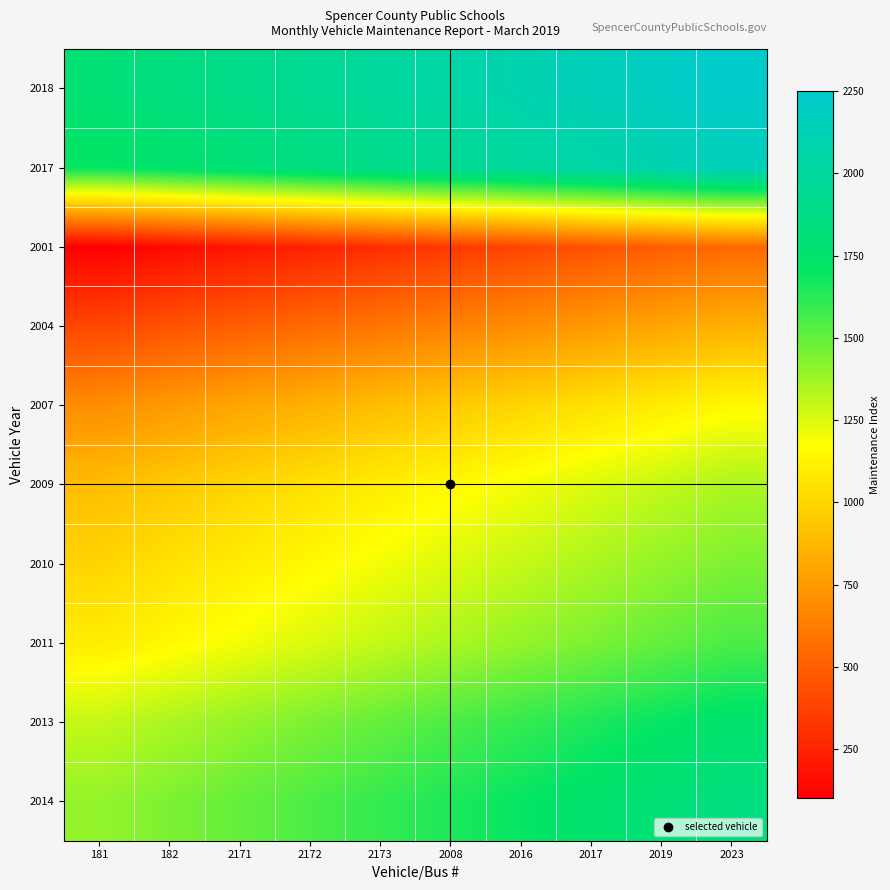

Reading left to right, extract all data points from this chart.

2018: 181=1800	182=1850	2171=1900	2172=1950	2173=2000	2008=2050	2016=2100	2017=2150	2019=2200	2023=2250
2017: 181=1700	182=1750	2171=1800	2172=1850	2173=1900	2008=1950	2016=2000	2017=2050	2019=2100	2023=2150
2001: 181=100	182=150	2171=200	2172=250	2173=300	2008=350	2016=400	2017=450	2019=500	2023=550
2004: 181=400	182=450	2171=500	2172=550	2173=600	2008=650	2016=700	2017=750	2019=800	2023=850
2007: 181=700	182=750	2171=800	2172=850	2173=900	2008=950	2016=1000	2017=1050	2019=1100	2023=1150
2009: 181=900	182=950	2171=1000	2172=1050	2173=1100	2008=1150	2016=1200	2017=1250	2019=1300	2023=1350
2010: 181=1000	182=1050	2171=1100	2172=1150	2173=1200	2008=1250	2016=1300	2017=1350	2019=1400	2023=1450
2011: 181=1100	182=1150	2171=1200	2172=1250	2173=1300	2008=1350	2016=1400	2017=1450	2019=1500	2023=1550
2013: 181=1300	182=1350	2171=1400	2172=1450	2173=1500	2008=1550	2016=1600	2017=1650	2019=1700	2023=1750
2014: 181=1400	182=1450	2171=1500	2172=1550	2173=1600	2008=1650	2016=1700	2017=1750	2019=1800	2023=1850